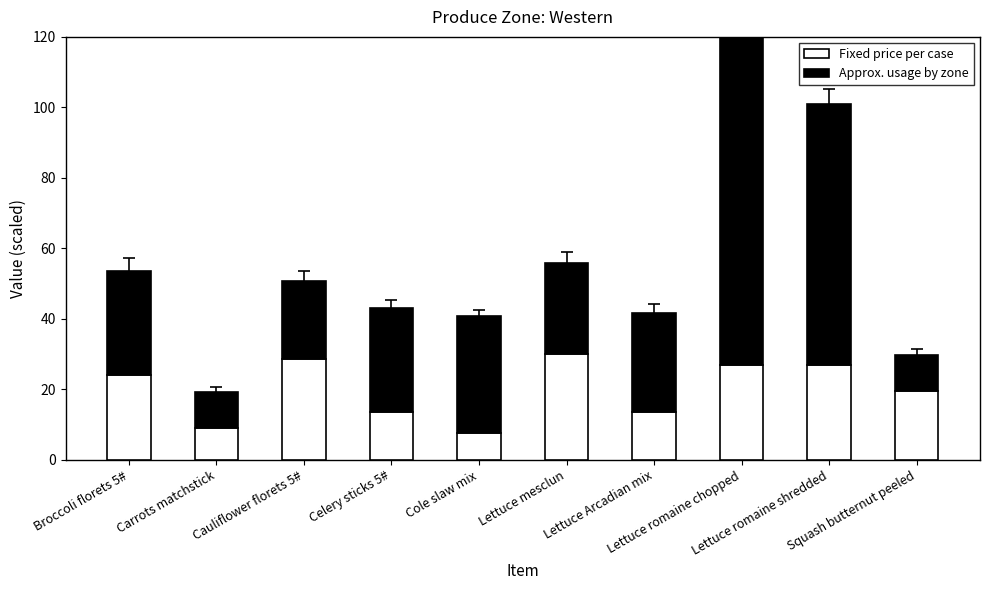

What is the highest value of the Fixed price per case series?

30.0